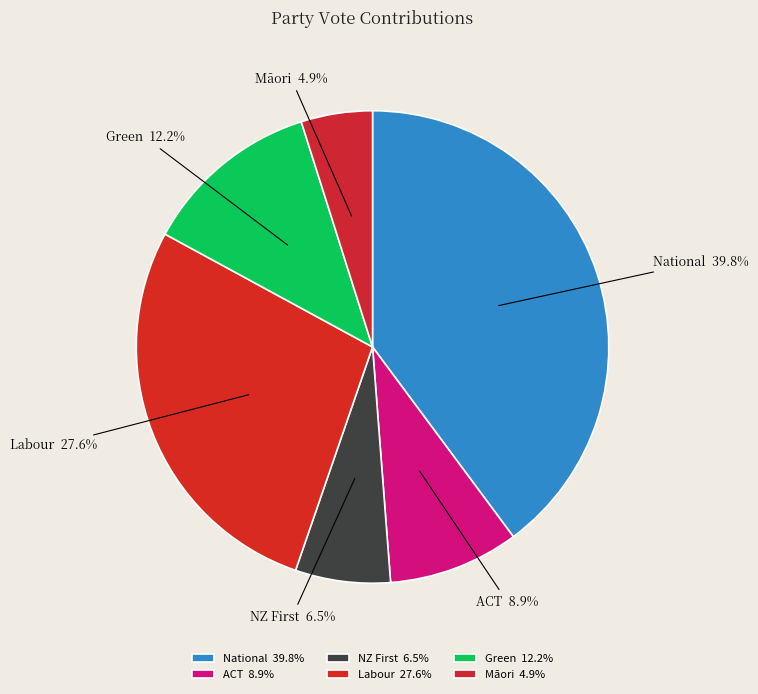

Which has a higher value, ACT 8.9% or Labour 27.6%?

Labour 27.6%